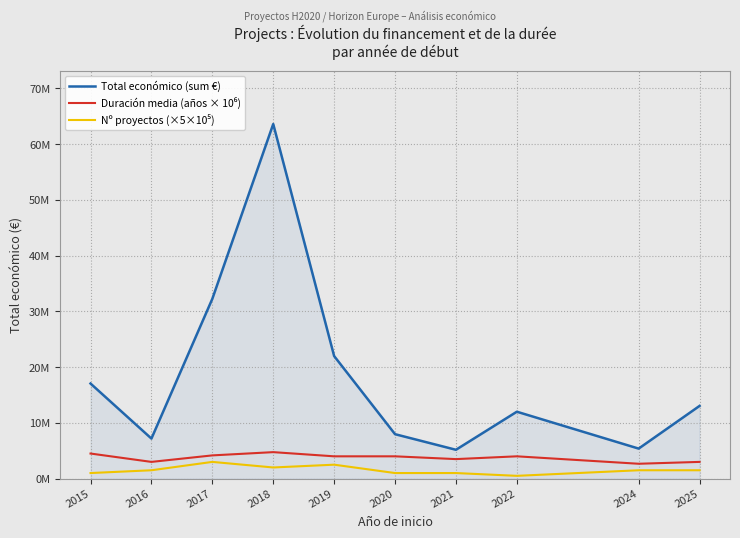

Reading left to right, extract all data points from this chart.

Total económico (sum €): 2015=17055236.0	2016=7182166.0	2017=32249509.0	2018=63597382.0	2019=21981886.0	2020=7969614.0	2021=5172924.0	2022=11999659.0	2024=5385221.0	2025=13040254.0
Duración media (años × 10⁶): 2015=4500000.0	2016=3000000.0	2017=4166666.7	2018=4750000.0	2019=4000000.0	2020=4000000.0	2021=3500000.0	2022=4000000.0	2024=2666666.7	2025=3000000.0
Nº proyectos (×5×10⁵): 2015=1000000.0	2016=1500000.0	2017=3000000.0	2018=2000000.0	2019=2500000.0	2020=1000000.0	2021=1000000.0	2022=500000.0	2024=1500000.0	2025=1500000.0